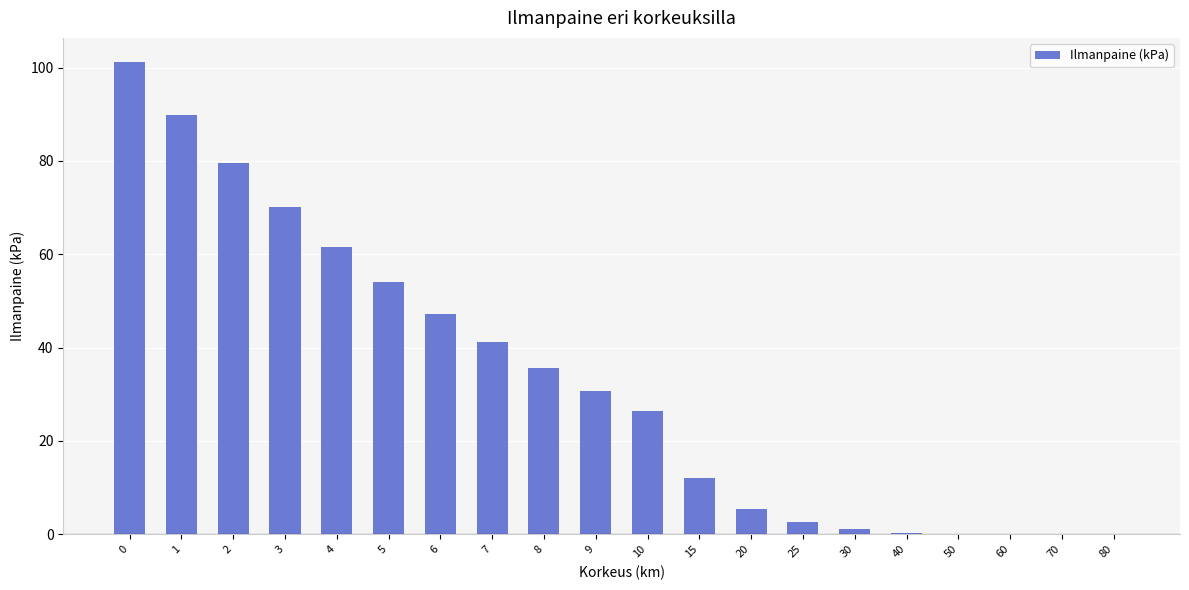

The value at 6 is 25.2. True or false?

False